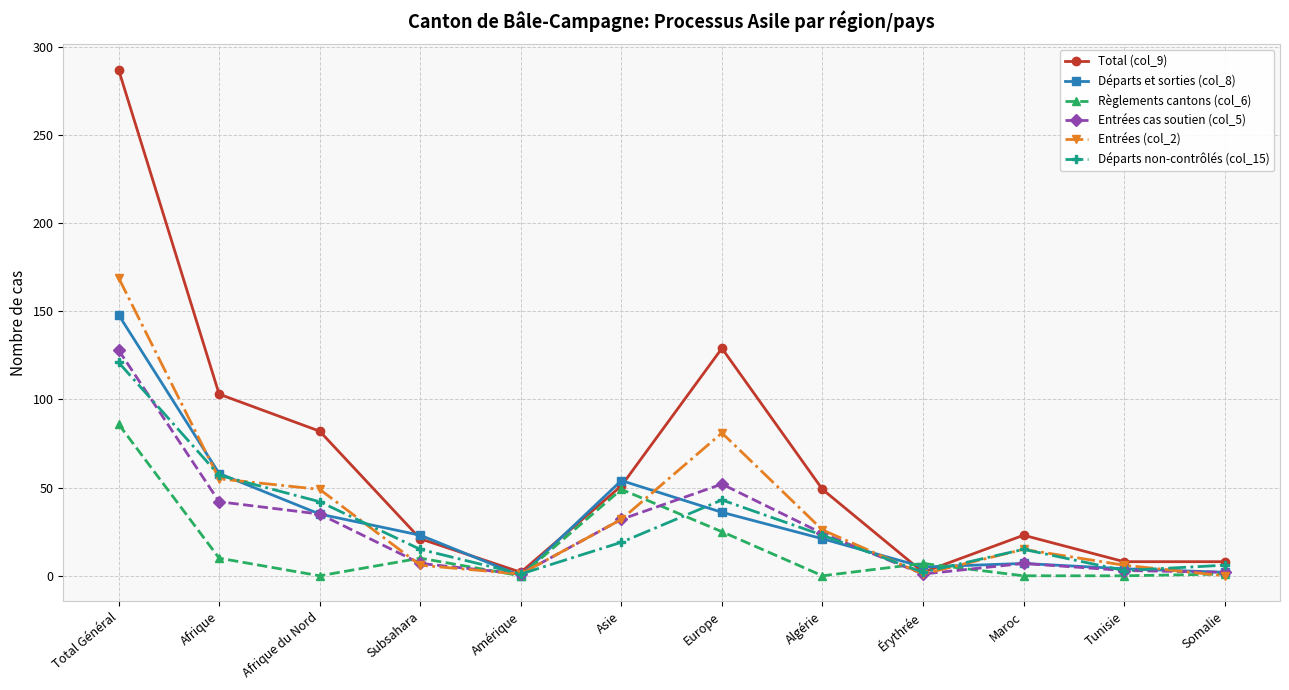

What is the label of the 4th point from the left?

Subsahara